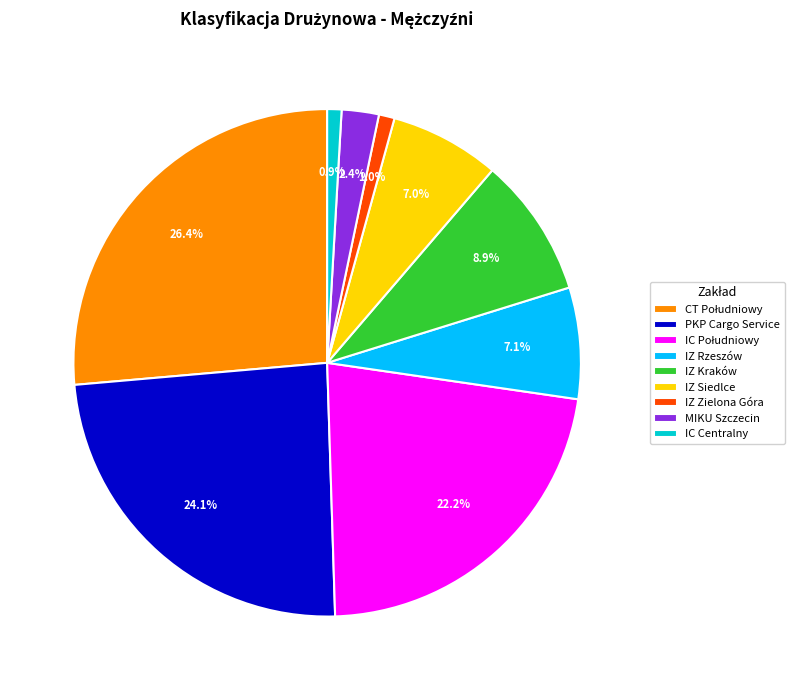

Is there a majority slice in this chart?

No